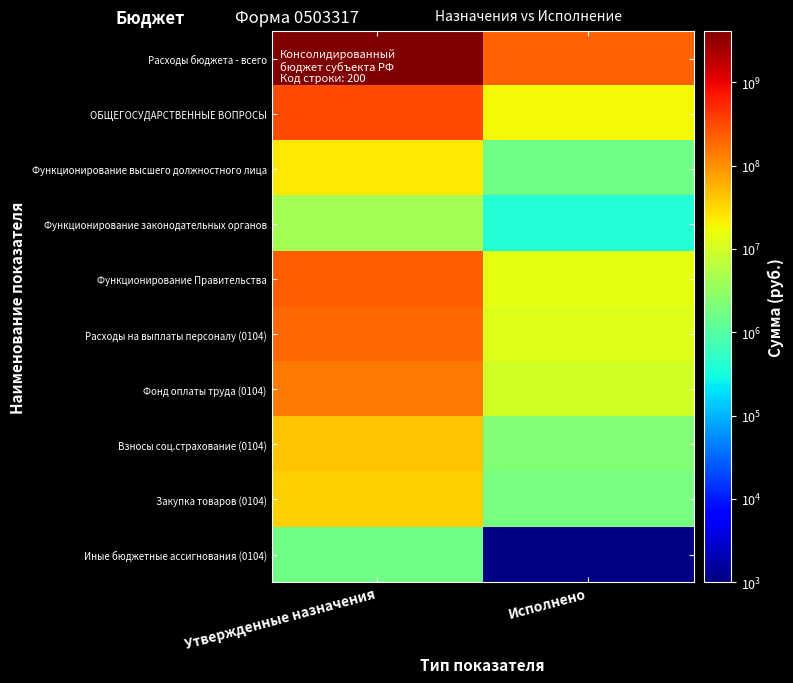

Reading left to right, extract all data points from this chart.

Расходы бюджета - всего: Утвержденные назначения=4115214255.9	Исполнено=219194371.3
ОБЩЕГОСУДАРСТВЕННЫЕ ВОПРОСЫ: Утвержденные назначения=310269033.5	Исполнено=18368290.4
Функционирование высшего должностного лица: Утвержденные назначения=23305709.6	Исполнено=1675901.4
Функционирование законодательных органов: Утвержденные назначения=4262622.6	Исполнено=402799.6
Функционирование Правительства: Утвержденные назначения=224854870.0	Исполнено=14131418.3
Расходы на выплаты персоналу (0104): Утвержденные назначения=187370325.7	Исполнено=12236113.6
Фонд оплаты труда (0104): Утвержденные назначения=143722513.1	Исполнено=9986947.7
Взносы соц.страхование (0104): Утвержденные назначения=43400312.6	Исполнено=2249166.0
Закупка товаров (0104): Утвержденные назначения=35818236.2	Исполнено=1894183.7
Иные бюджетные ассигнования (0104): Утвержденные назначения=1666308.0	Исполнено=1121.0